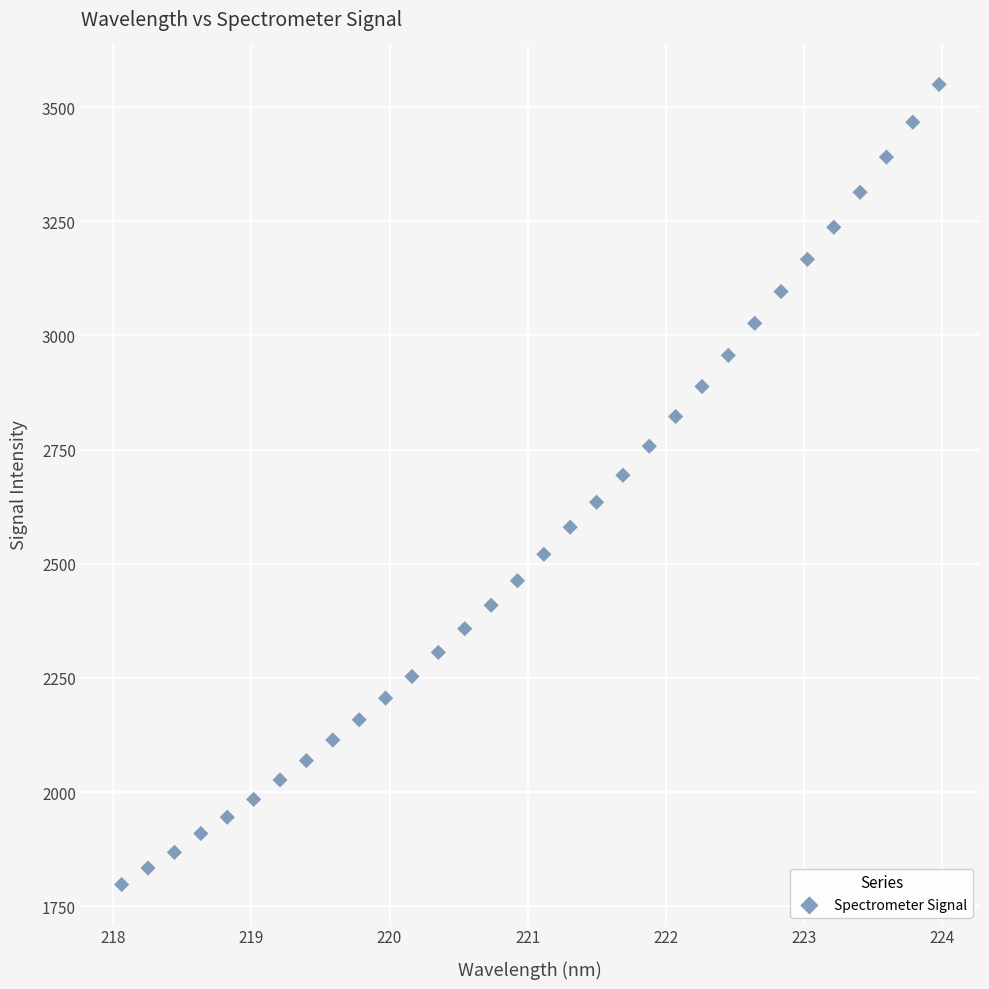

What is the range of X values (max minus min)?

5.9